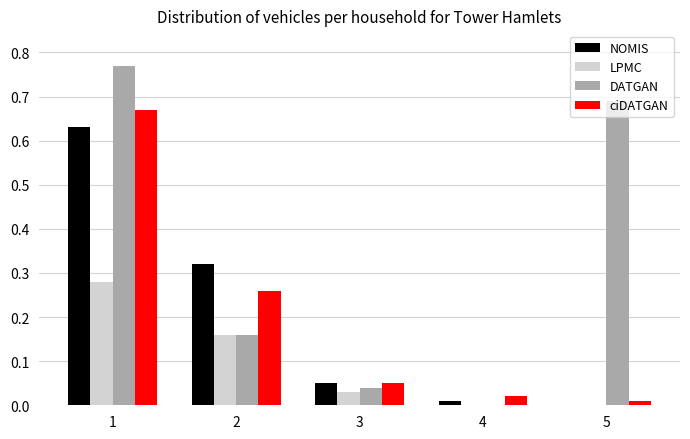

How many values in DATGAN are above zero?

4